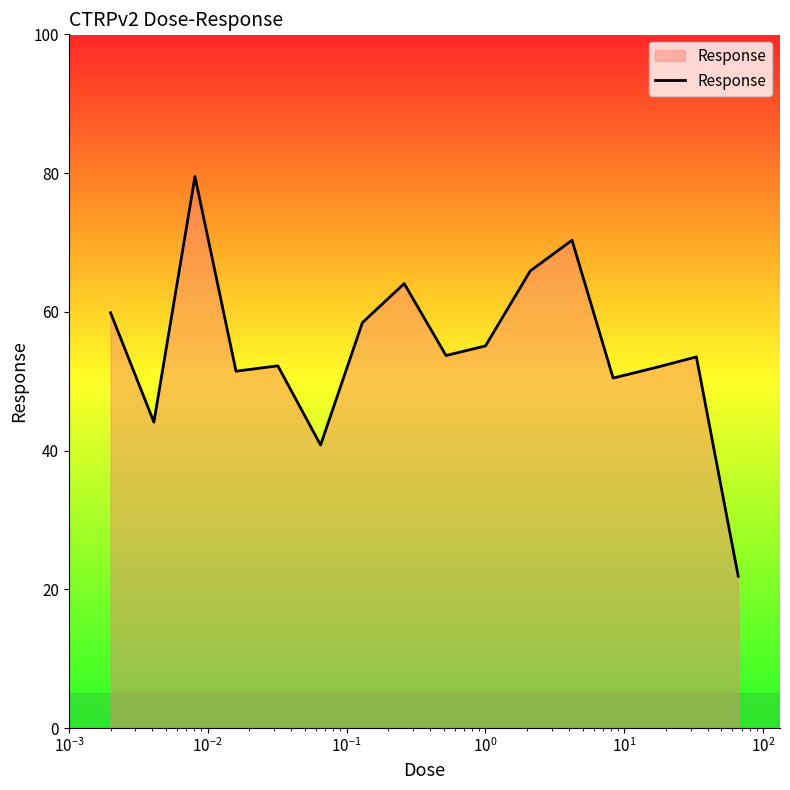

What is the smallest value displayed?

21.9